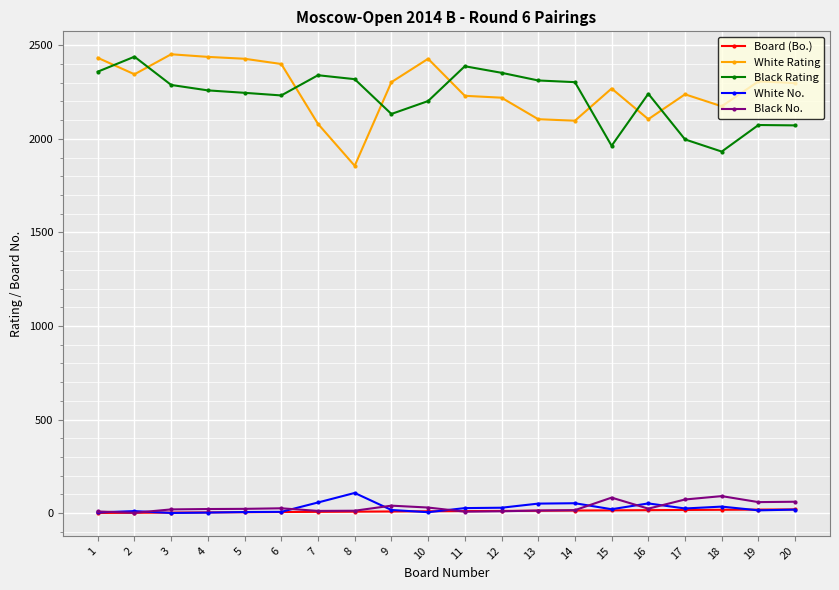

Is it true that White Rating equals 1413 at 4?

False